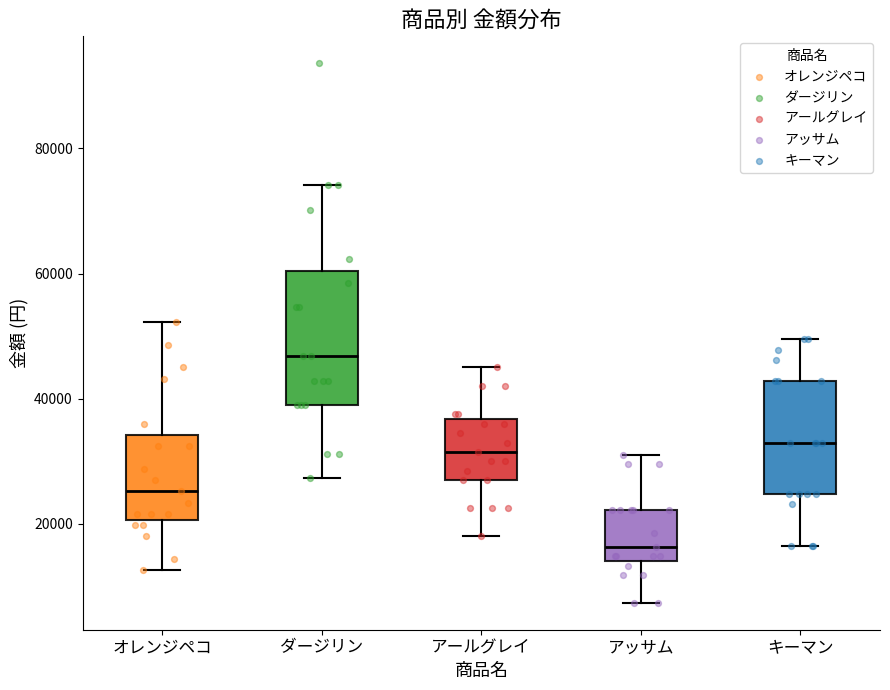

Reading left to right, transcribe this box plot: for each box, give where its median line is, the range the box spans, and where its two whiskers end, as read against the y-axis. The values are not printed on the chart, so give them approximately, as read against the axis.

オレンジペコ: median 26000, box 20000 to 34000, whiskers 12000 to 52000
ダージリン: median 46000, box 40000 to 60000, whiskers 28000 to 74000
アールグレイ: median 32000, box 28000 to 36000, whiskers 18000 to 46000
アッサム: median 16000, box 14000 to 22000, whiskers 8000 to 32000
キーマン: median 34000, box 24000 to 42000, whiskers 16000 to 50000